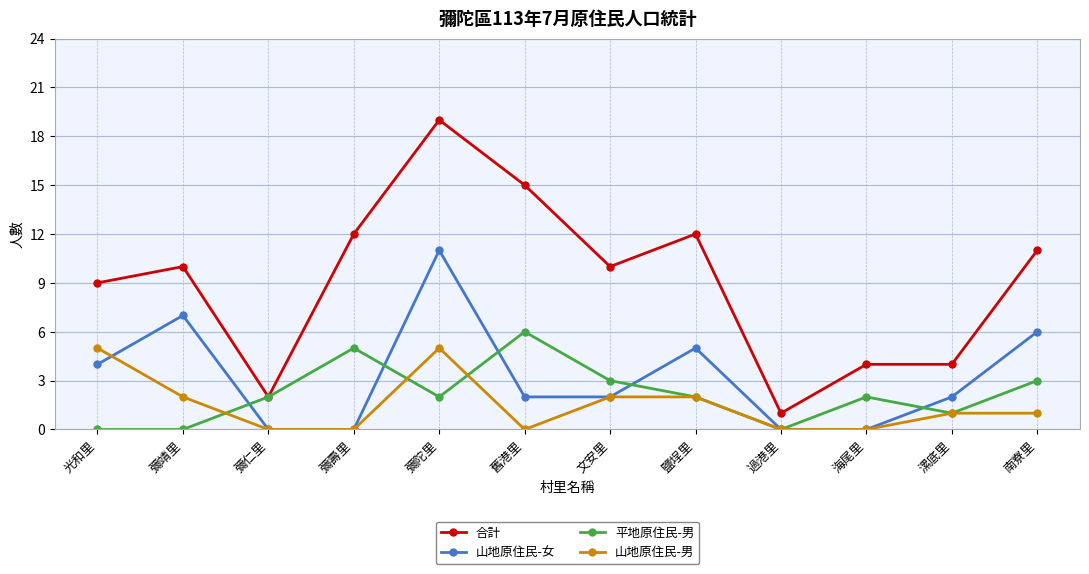

What is the value of the 山地原住民-男 point at the 1st from the left?

5